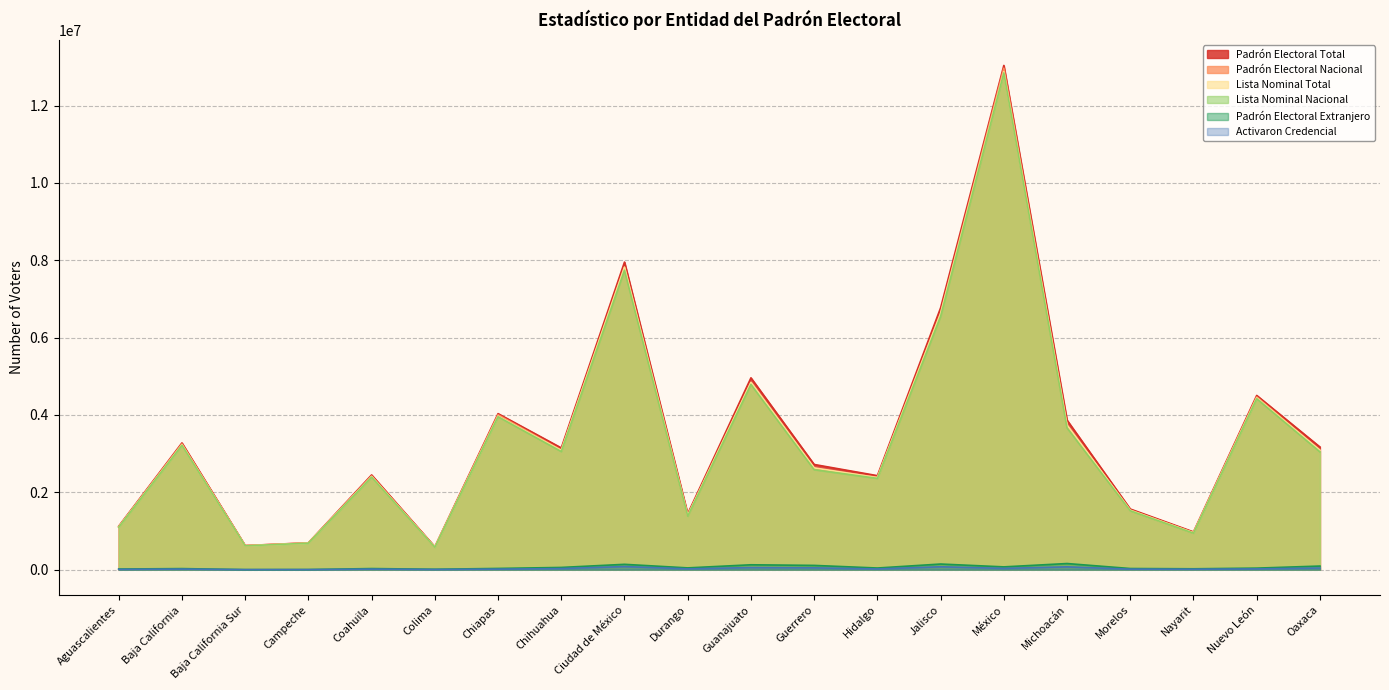

Where does the Padrón Electoral Extranjero series first go above 42245?

Chihuahua